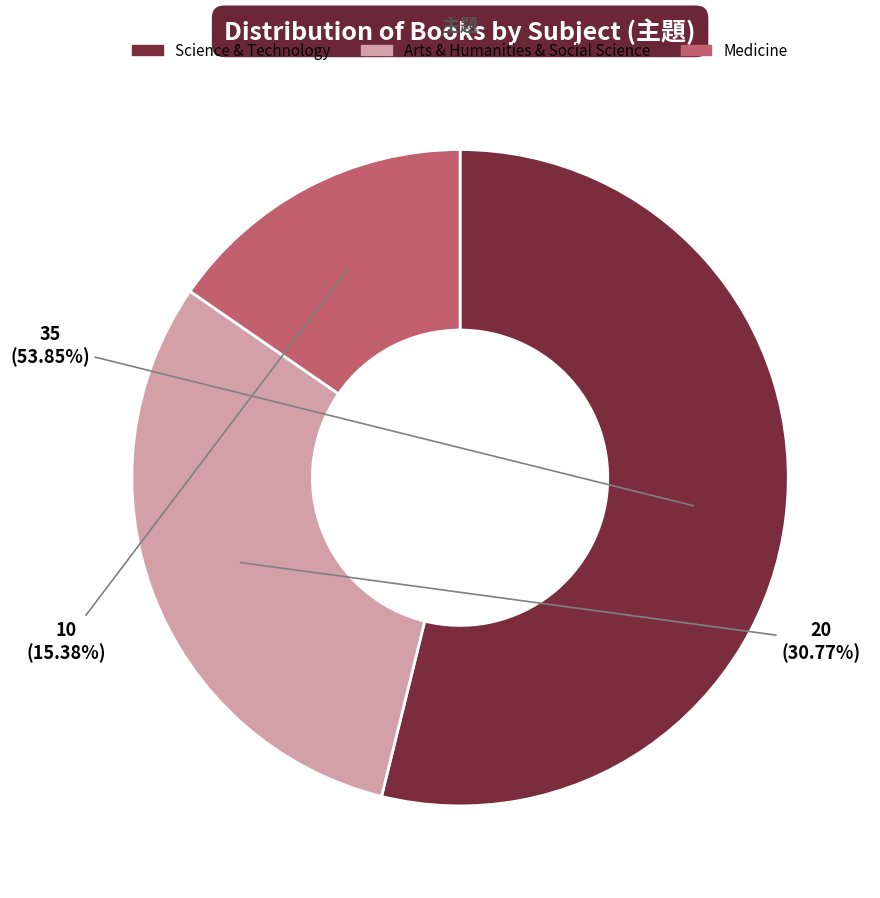

Which slice is the smallest?

Medicine